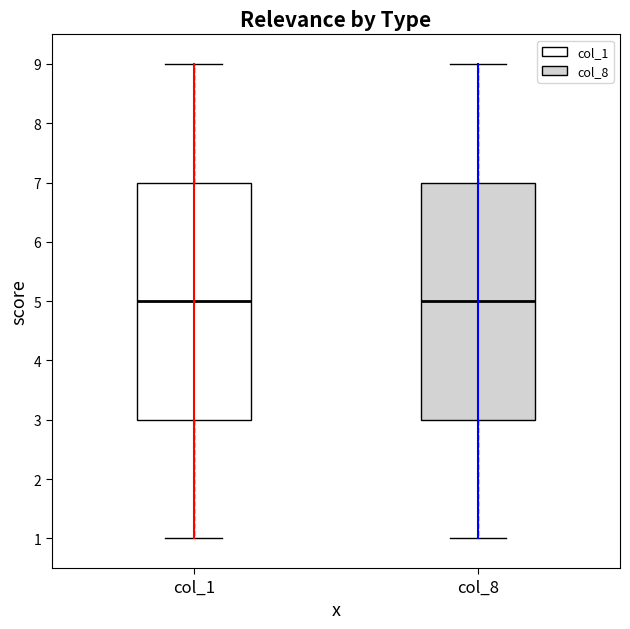

Where does the median line of the box for col_1 sit on the y-axis? The values are not printed on the chart, so give them approximately, as read against the axis.

5